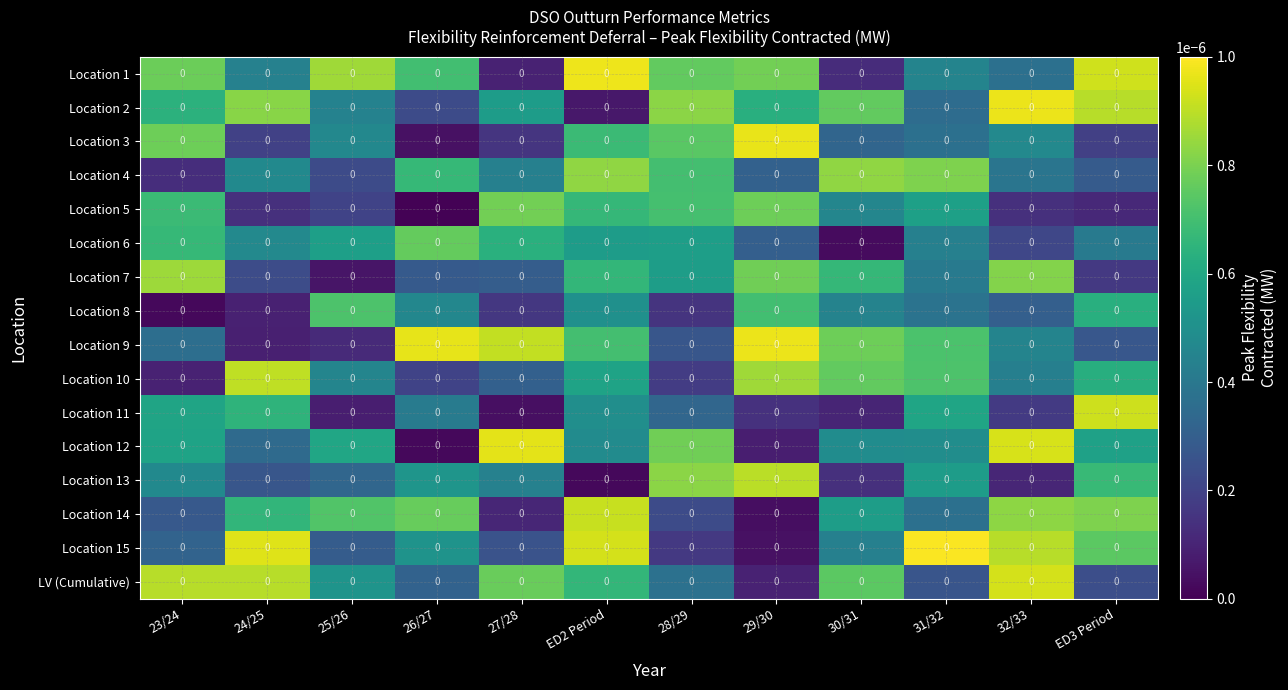

Reading left to right, transcribe all the data shown in this chart.

Location 1: 23/24=0.0	24/25=0.0	25/26=0.0	26/27=0.0	27/28=0.0	ED2 Period=0.0	28/29=0.0	29/30=0.0	30/31=0.0	31/32=0.0	32/33=0.0	ED3 Period=0.0
Location 2: 23/24=0.0	24/25=0.0	25/26=0.0	26/27=0.0	27/28=0.0	ED2 Period=0.0	28/29=0.0	29/30=0.0	30/31=0.0	31/32=0.0	32/33=0.0	ED3 Period=0.0
Location 3: 23/24=0.0	24/25=0.0	25/26=0.0	26/27=0.0	27/28=0.0	ED2 Period=0.0	28/29=0.0	29/30=0.0	30/31=0.0	31/32=0.0	32/33=0.0	ED3 Period=0.0
Location 4: 23/24=0.0	24/25=0.0	25/26=0.0	26/27=0.0	27/28=0.0	ED2 Period=0.0	28/29=0.0	29/30=0.0	30/31=0.0	31/32=0.0	32/33=0.0	ED3 Period=0.0
Location 5: 23/24=0.0	24/25=0.0	25/26=0.0	26/27=0.0	27/28=0.0	ED2 Period=0.0	28/29=0.0	29/30=0.0	30/31=0.0	31/32=0.0	32/33=0.0	ED3 Period=0.0
Location 6: 23/24=0.0	24/25=0.0	25/26=0.0	26/27=0.0	27/28=0.0	ED2 Period=0.0	28/29=0.0	29/30=0.0	30/31=0.0	31/32=0.0	32/33=0.0	ED3 Period=0.0
Location 7: 23/24=0.0	24/25=0.0	25/26=0.0	26/27=0.0	27/28=0.0	ED2 Period=0.0	28/29=0.0	29/30=0.0	30/31=0.0	31/32=0.0	32/33=0.0	ED3 Period=0.0
Location 8: 23/24=0.0	24/25=0.0	25/26=0.0	26/27=0.0	27/28=0.0	ED2 Period=0.0	28/29=0.0	29/30=0.0	30/31=0.0	31/32=0.0	32/33=0.0	ED3 Period=0.0
Location 9: 23/24=0.0	24/25=0.0	25/26=0.0	26/27=0.0	27/28=0.0	ED2 Period=0.0	28/29=0.0	29/30=0.0	30/31=0.0	31/32=0.0	32/33=0.0	ED3 Period=0.0
Location 10: 23/24=0.0	24/25=0.0	25/26=0.0	26/27=0.0	27/28=0.0	ED2 Period=0.0	28/29=0.0	29/30=0.0	30/31=0.0	31/32=0.0	32/33=0.0	ED3 Period=0.0
Location 11: 23/24=0.0	24/25=0.0	25/26=0.0	26/27=0.0	27/28=0.0	ED2 Period=0.0	28/29=0.0	29/30=0.0	30/31=0.0	31/32=0.0	32/33=0.0	ED3 Period=0.0
Location 12: 23/24=0.0	24/25=0.0	25/26=0.0	26/27=0.0	27/28=0.0	ED2 Period=0.0	28/29=0.0	29/30=0.0	30/31=0.0	31/32=0.0	32/33=0.0	ED3 Period=0.0
Location 13: 23/24=0.0	24/25=0.0	25/26=0.0	26/27=0.0	27/28=0.0	ED2 Period=0.0	28/29=0.0	29/30=0.0	30/31=0.0	31/32=0.0	32/33=0.0	ED3 Period=0.0
Location 14: 23/24=0.0	24/25=0.0	25/26=0.0	26/27=0.0	27/28=0.0	ED2 Period=0.0	28/29=0.0	29/30=0.0	30/31=0.0	31/32=0.0	32/33=0.0	ED3 Period=0.0
Location 15: 23/24=0.0	24/25=0.0	25/26=0.0	26/27=0.0	27/28=0.0	ED2 Period=0.0	28/29=0.0	29/30=0.0	30/31=0.0	31/32=0.0	32/33=0.0	ED3 Period=0.0
LV (Cumulative): 23/24=0.0	24/25=0.0	25/26=0.0	26/27=0.0	27/28=0.0	ED2 Period=0.0	28/29=0.0	29/30=0.0	30/31=0.0	31/32=0.0	32/33=0.0	ED3 Period=0.0